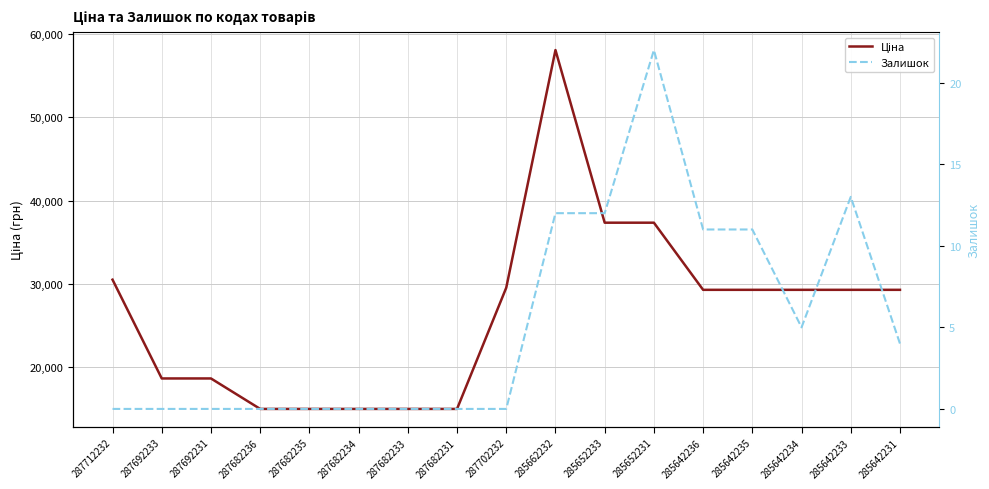

In Залишок, how many points are lower than both neighbors (excluding endpoints)?

1